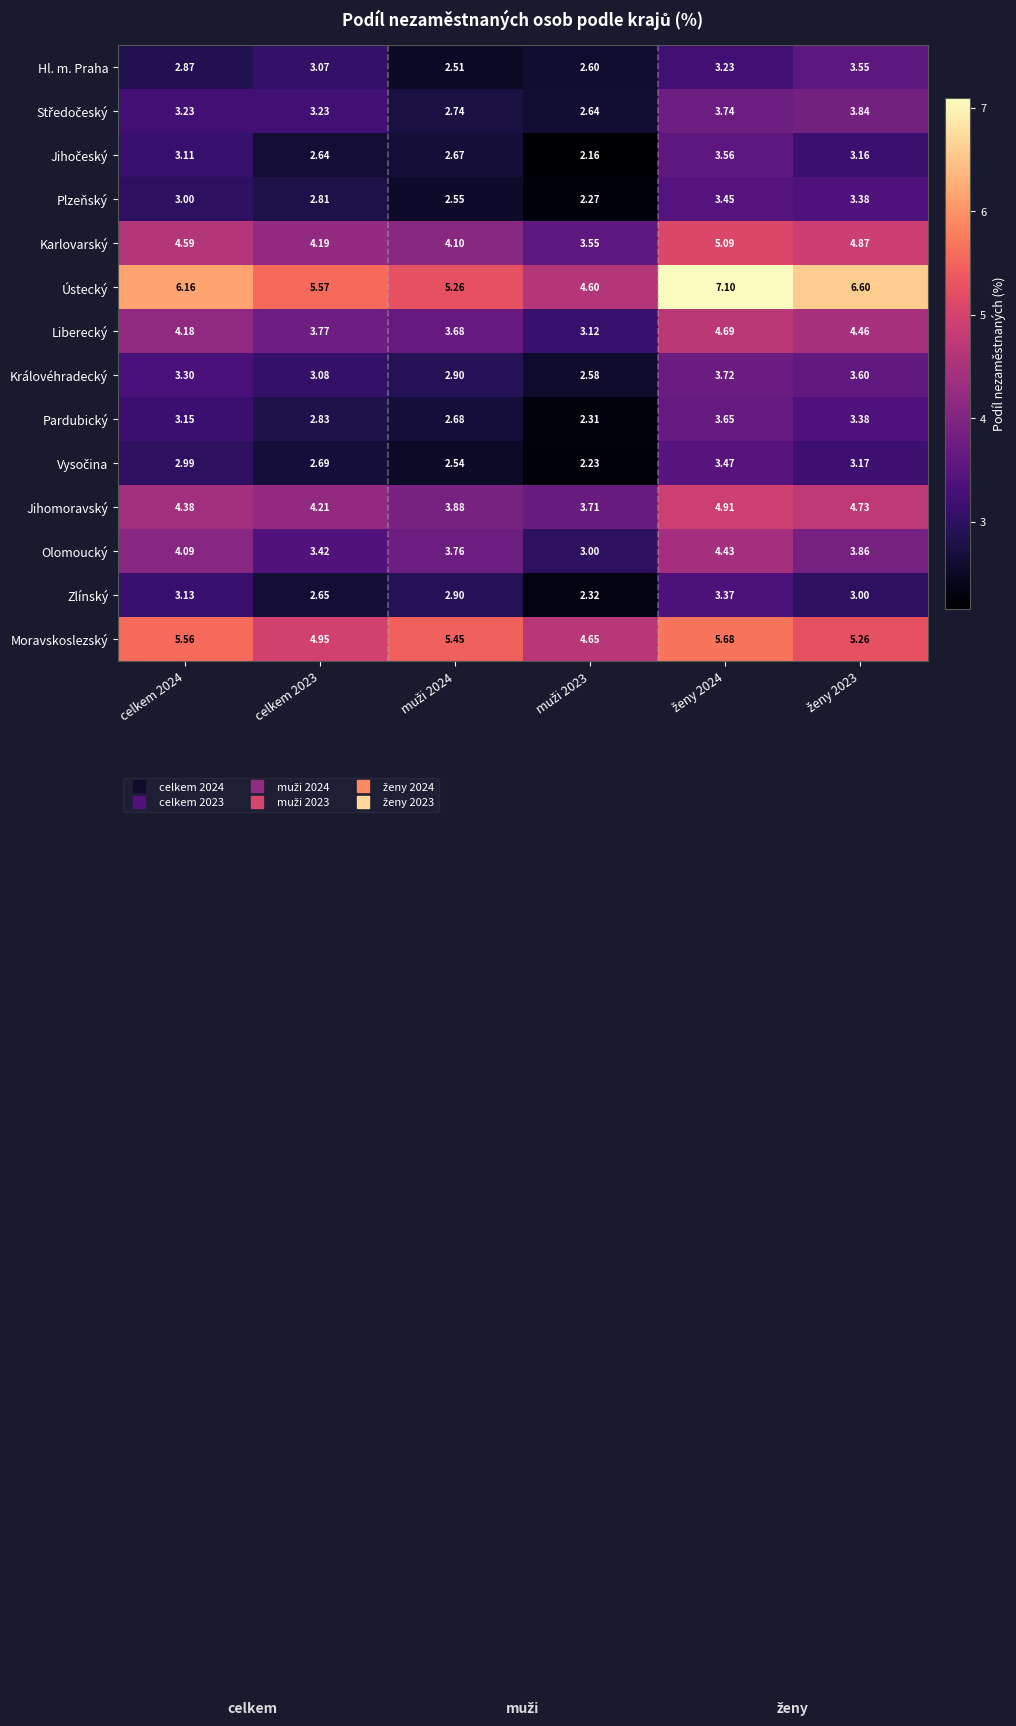

Which series has the largest range (max minus min)?

Ústecký